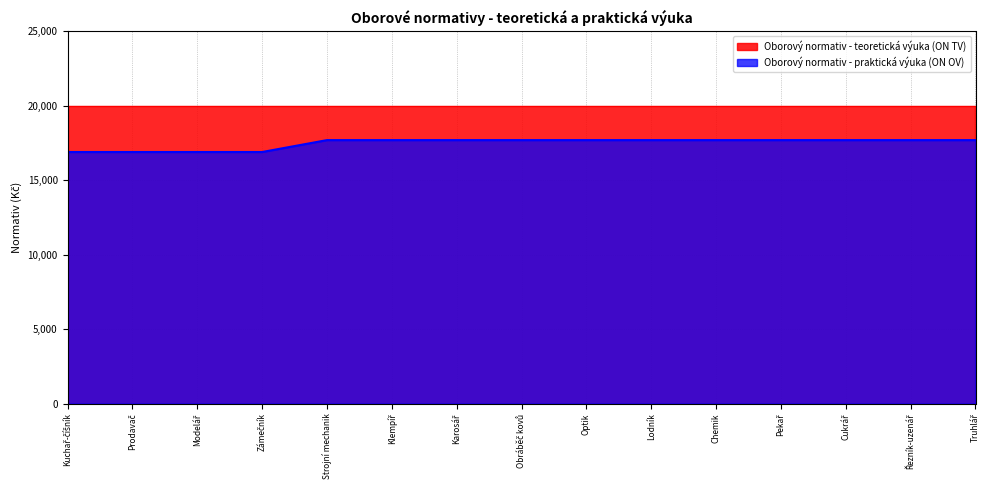

Rank the categories by value from lowest to highest.

Kuchař-číšník, Prodavač, Modelář, Zámečník, Strojní mechanik, Klempíř, Karosář, Obráběč kovů, Optik, Lodník, Chemik, Pekař, Cukrář, Řezník-uzenář, Truhlář